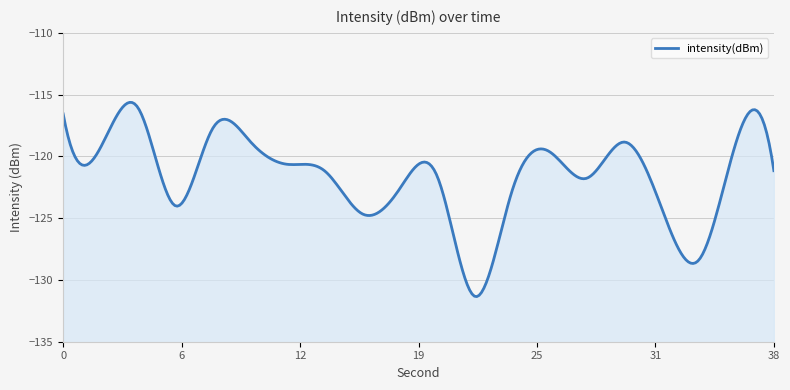

What is the change in value from 6 to 8?

+6.3